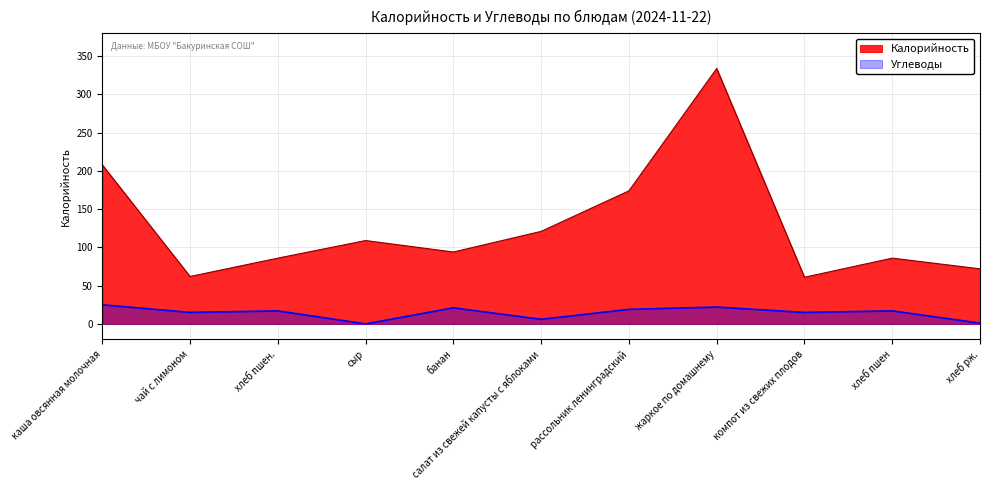

What are all the series names shown in the legend?

Калорийность, Углеводы